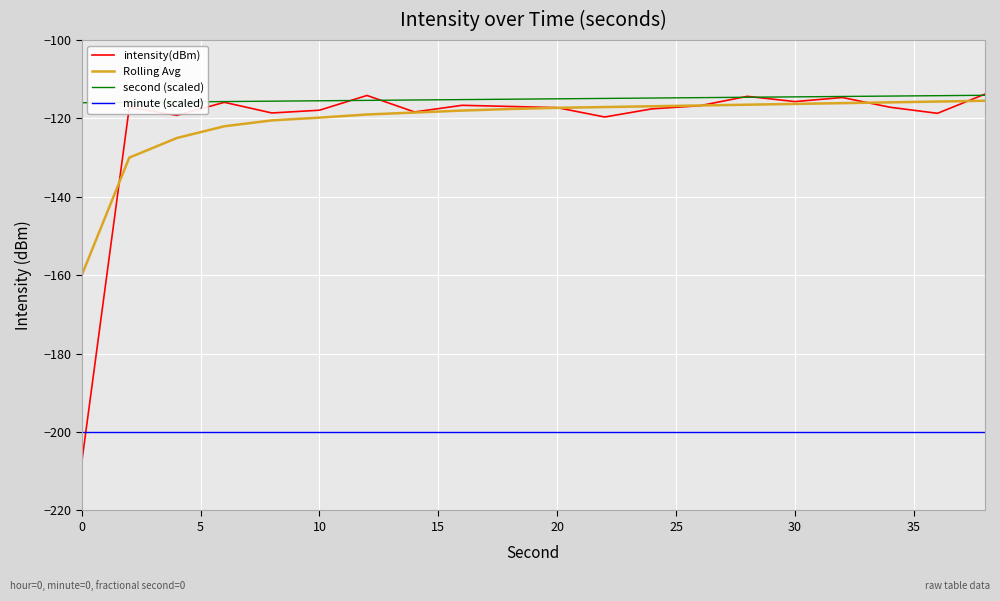

Which series has the widest spread of values?

intensity(dBm)